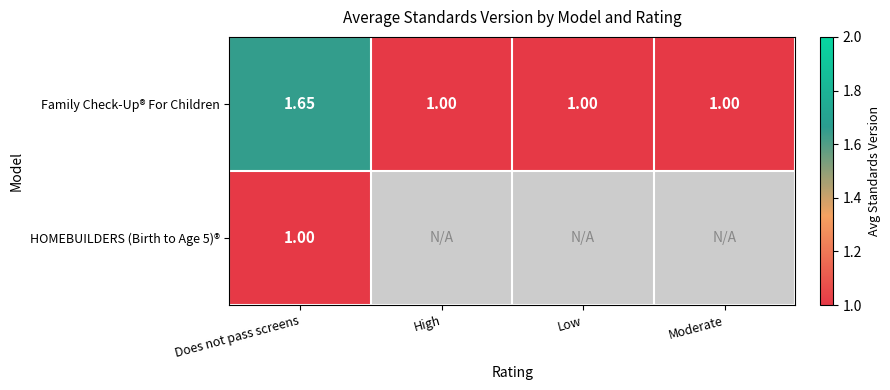

Rank the categories by Family Check-Up® For Children value from highest to lowest.

Does not pass screens, High, Low, Moderate